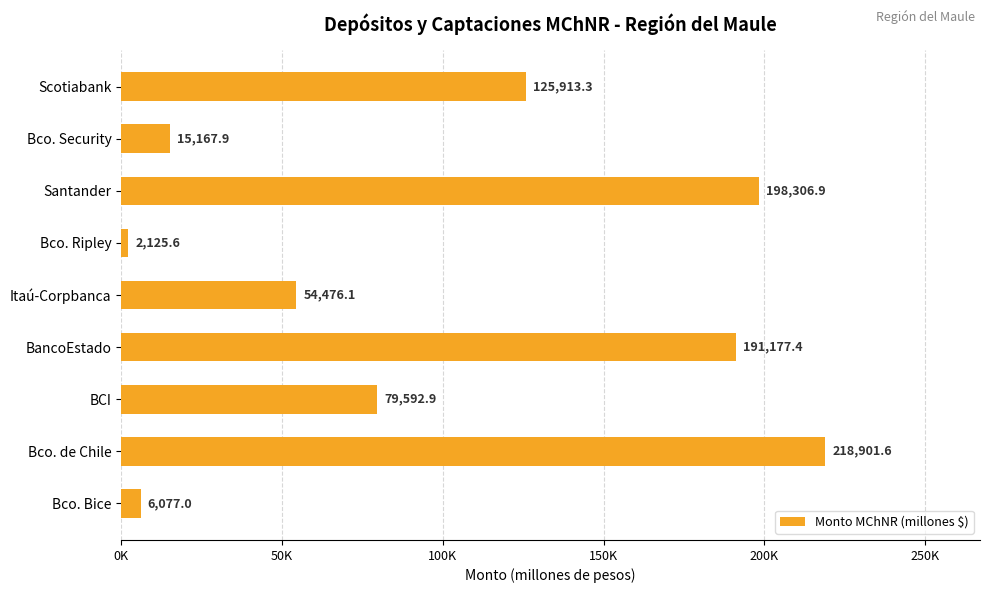

List the labels in order of value, largest first.

Bco. de Chile, Santander, BancoEstado, Scotiabank, BCI, Itaú-Corpbanca, Bco. Security, Bco. Bice, Bco. Ripley